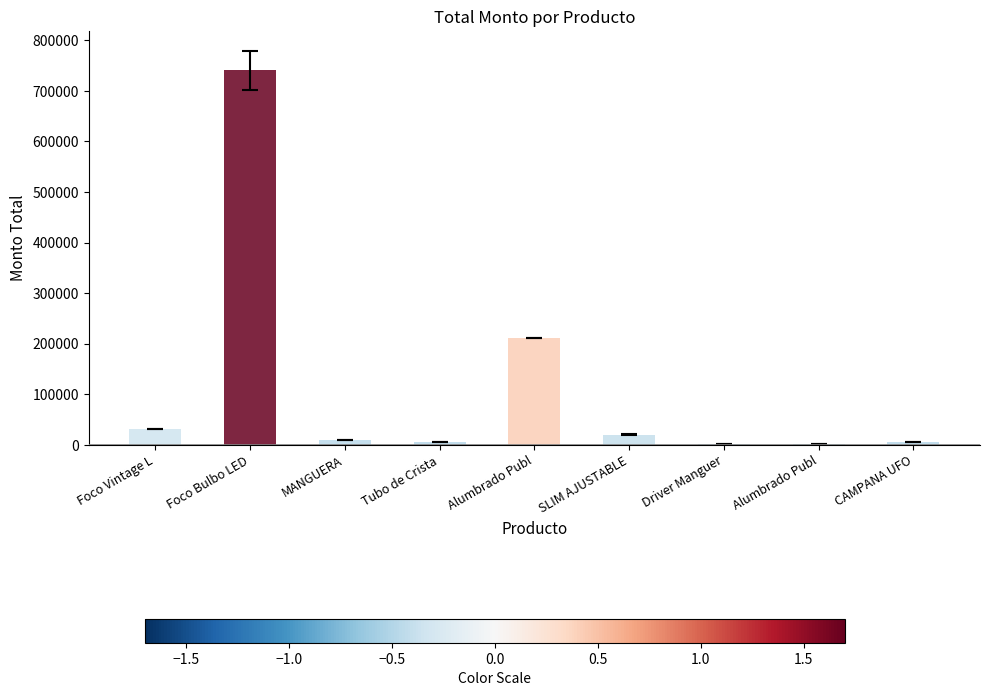

What is the difference between the values at Alumbrado Publ and Alumbrado Publ?

210761